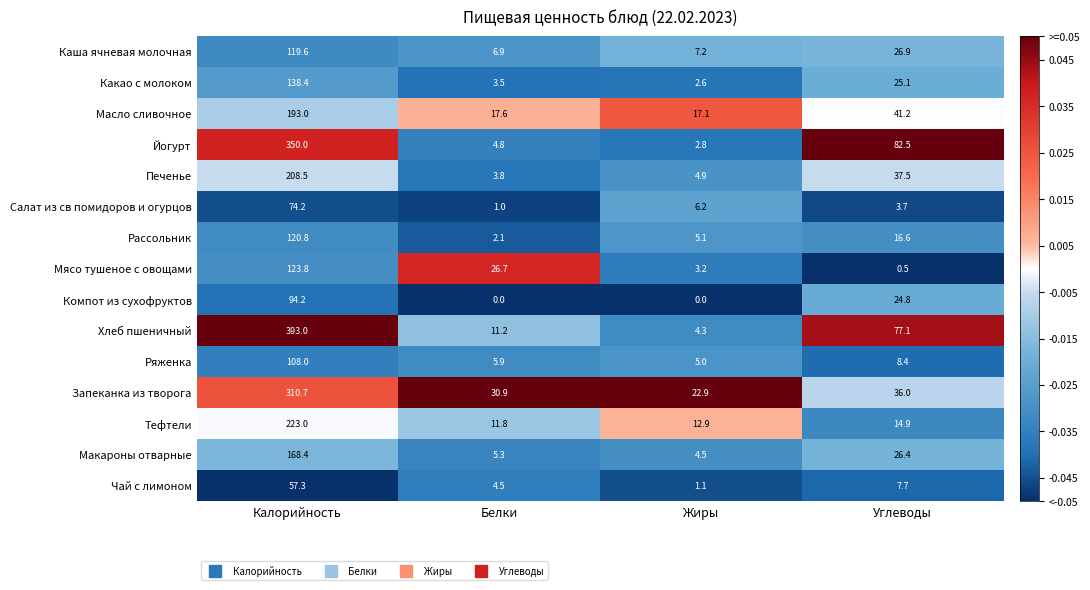

True or false: Рассольник has a value of 120.8 at Калорийность.

True